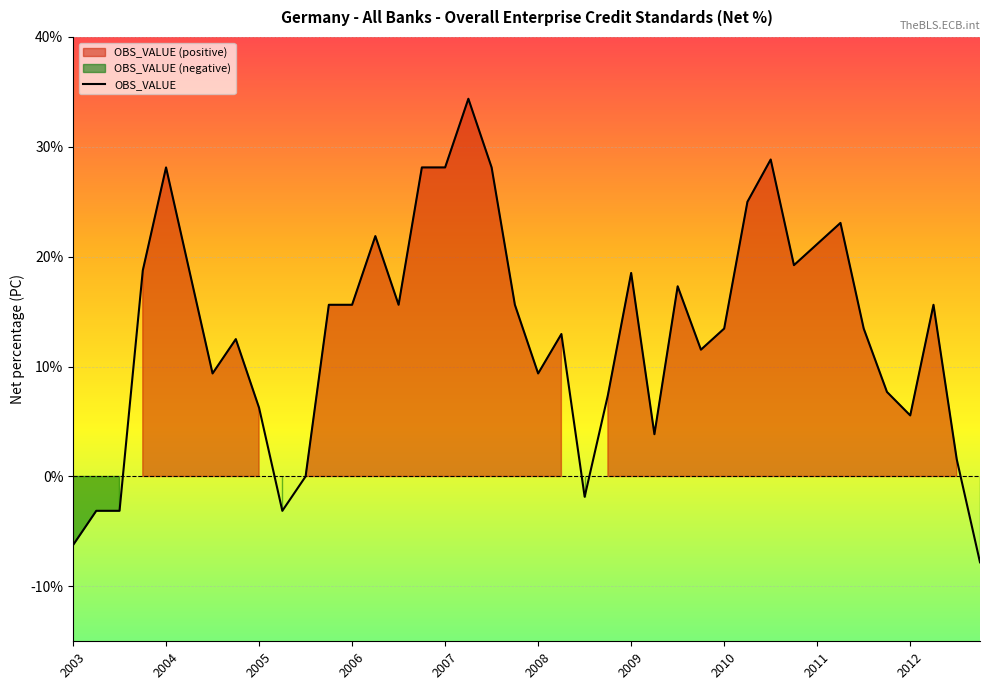

The OBS_VALUE series shows 9.4 at 2008. True or false?

True